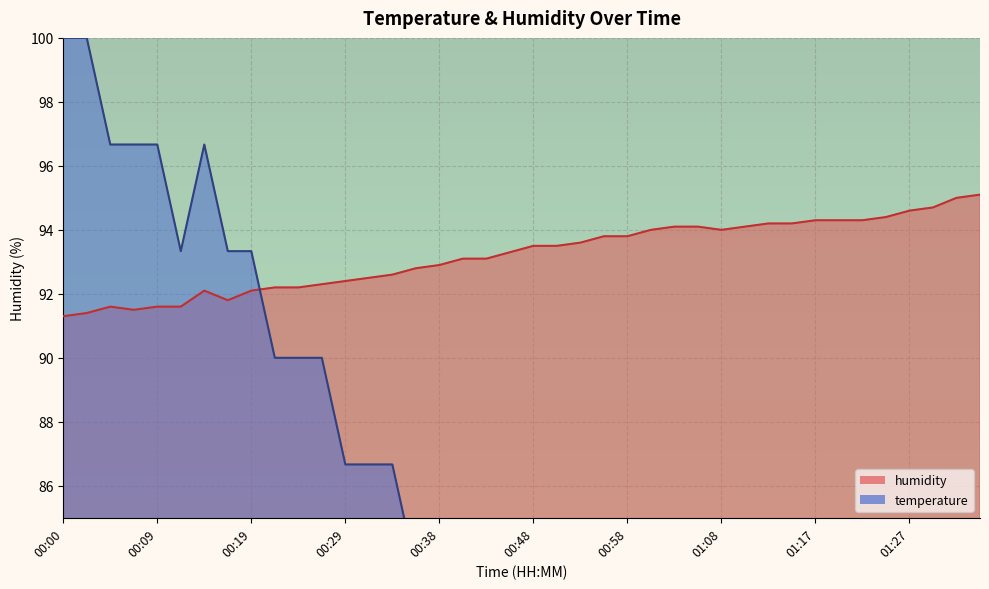

How many lines are shown in the chart?

2